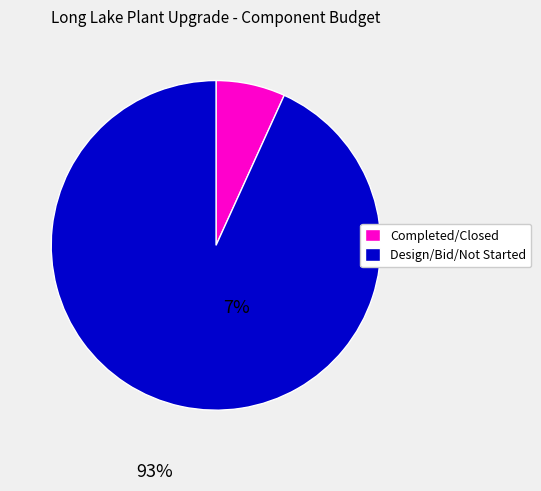

Is it true that Completed/Closed is 20% of the pie?

False